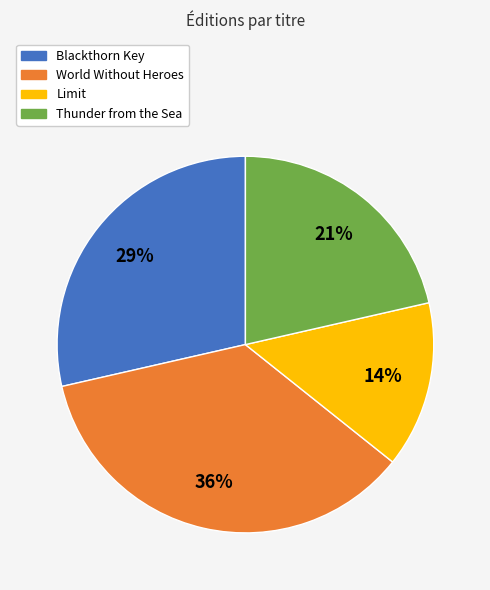

What is the largest slice in the pie chart?

World Without Heroes